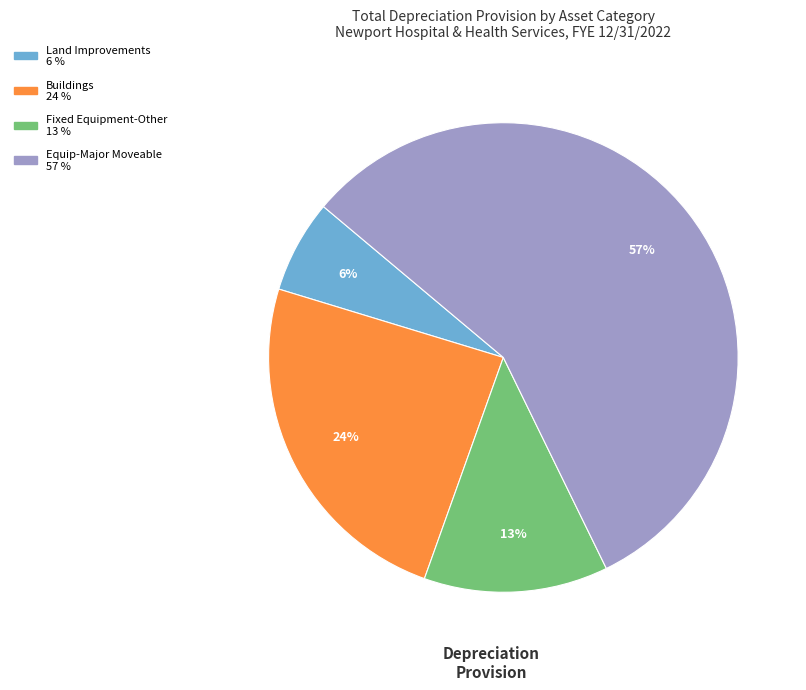

Does any single category account for the majority?

Yes